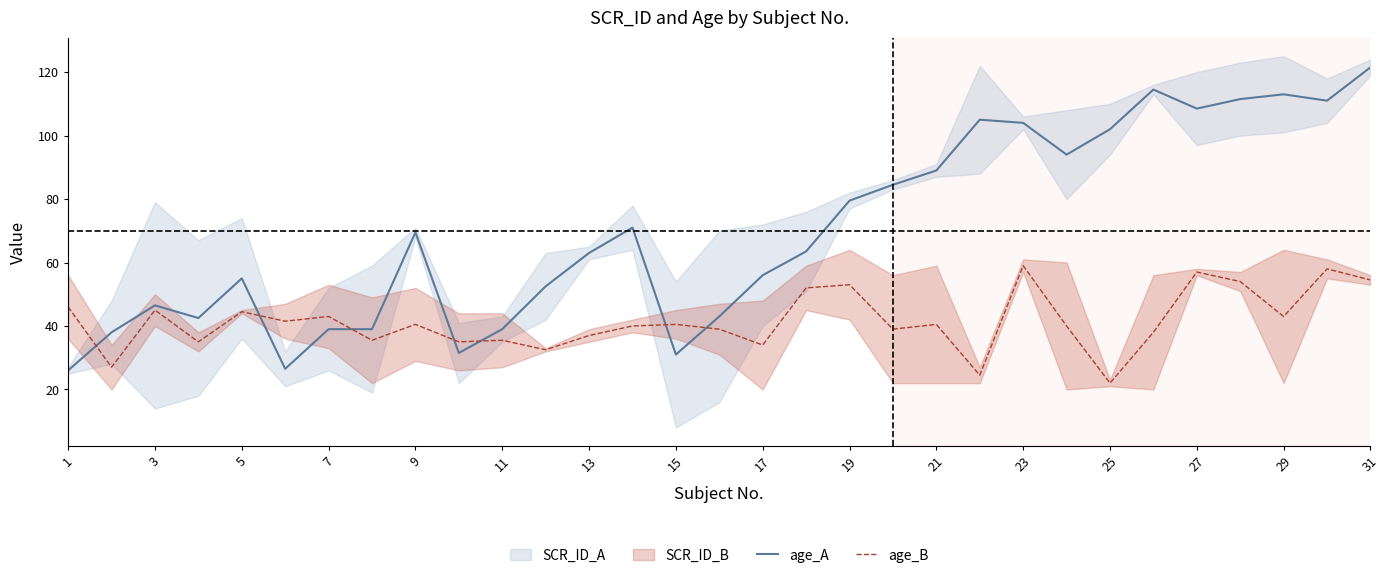

At which label does age_B reach its minimum?

25